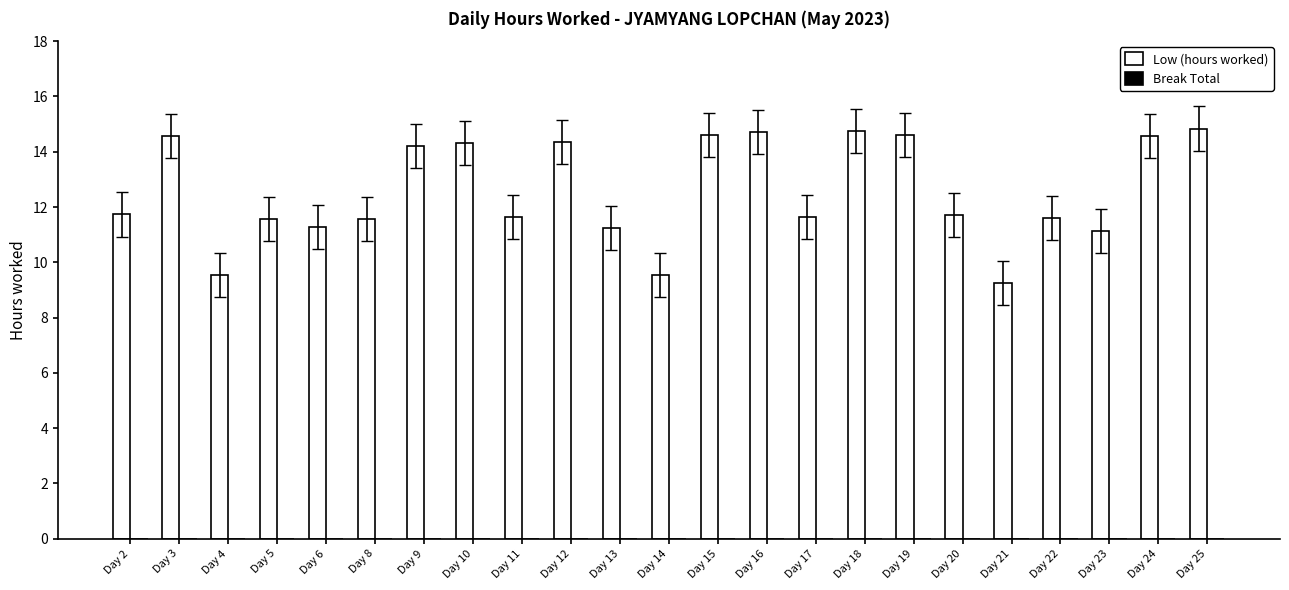

Does the chart contain any negative values?

No